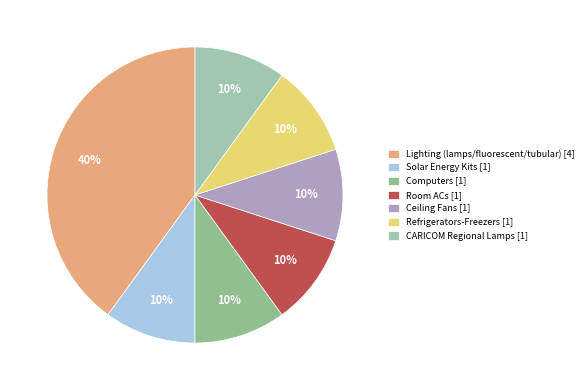

Which category has the biggest portion of the pie?

Lighting (lamps/fluorescent/tubular) [4]